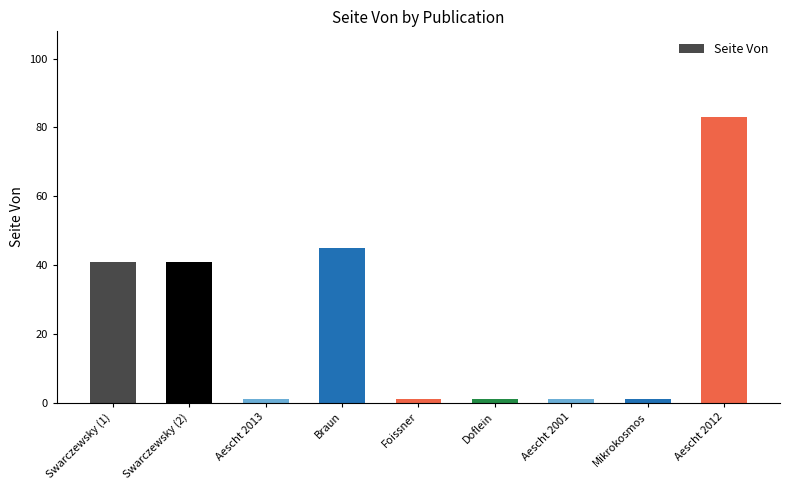

What is the change in value from Swarczewsky (2) to Aescht 2001?

-40